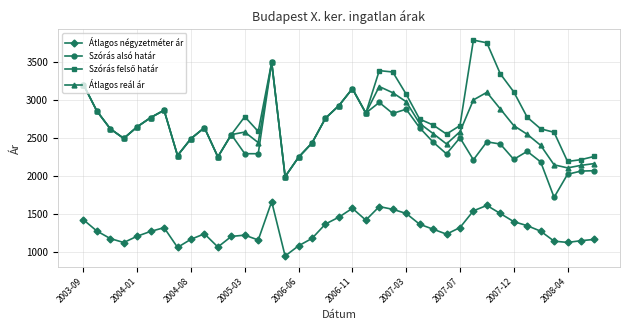

What is the highest value of the Átlagos négyzetméter ár series?

1666